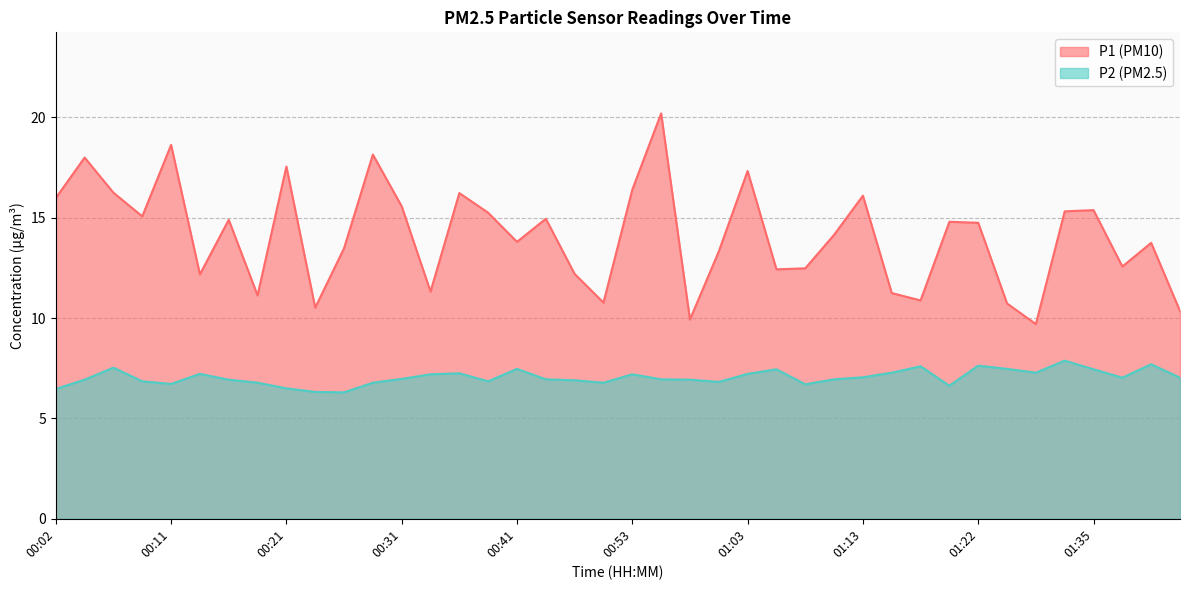

Rank the series by their average value, from lowest to highest.

P2, P1